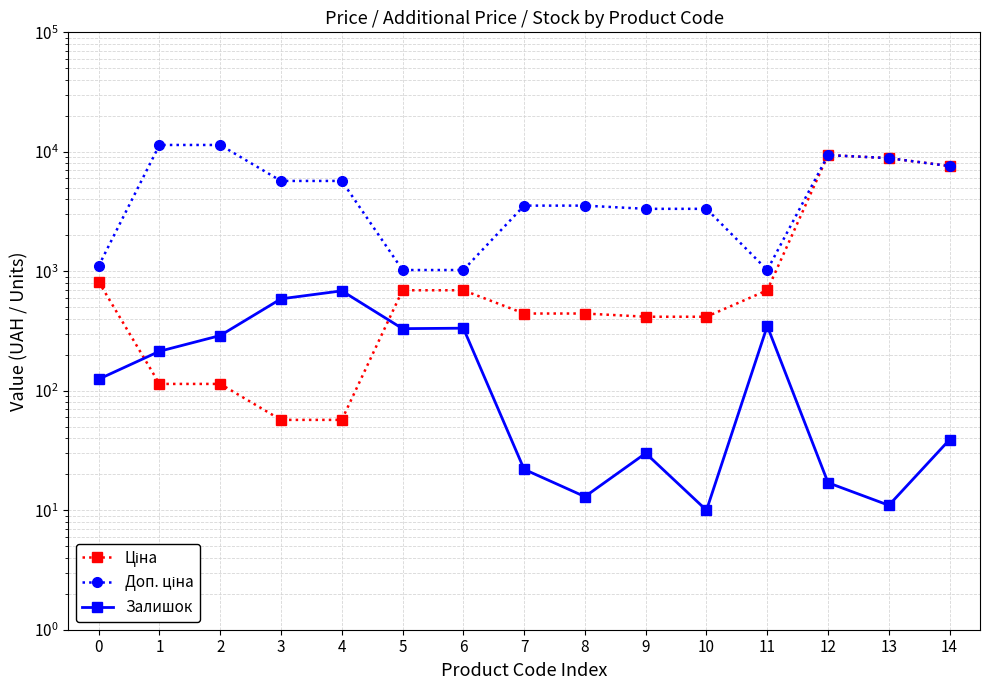

At which category is the sum across all series the highest?

12